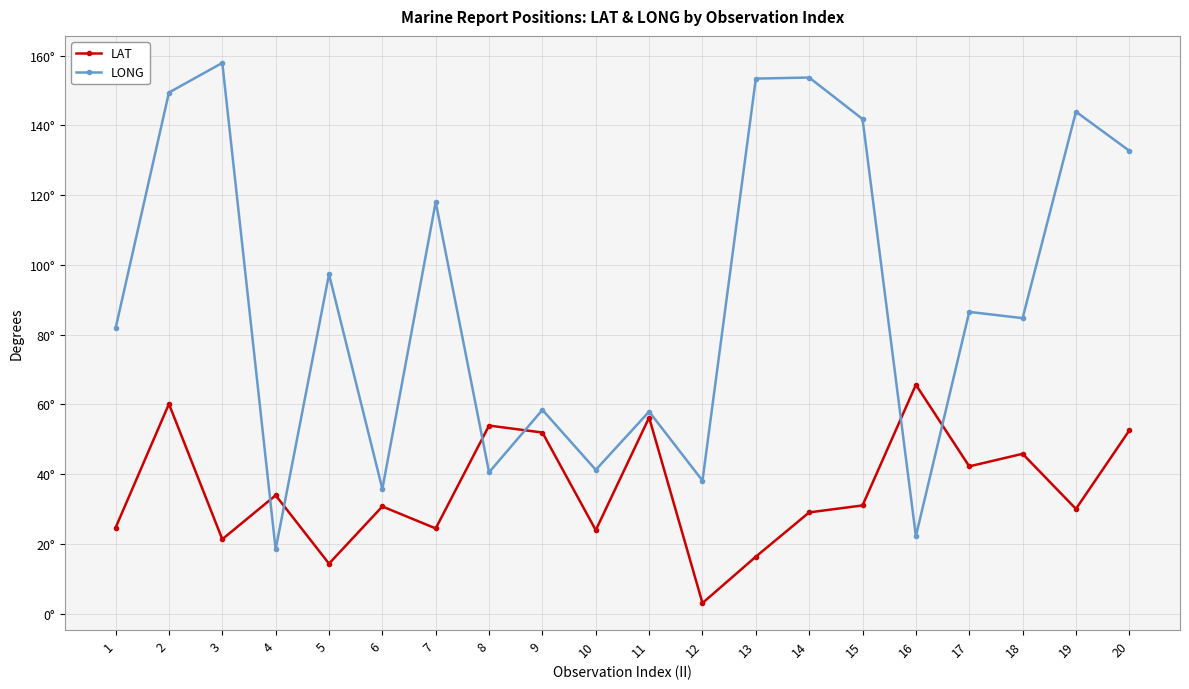

What is the total value across all series at 1?

106.4